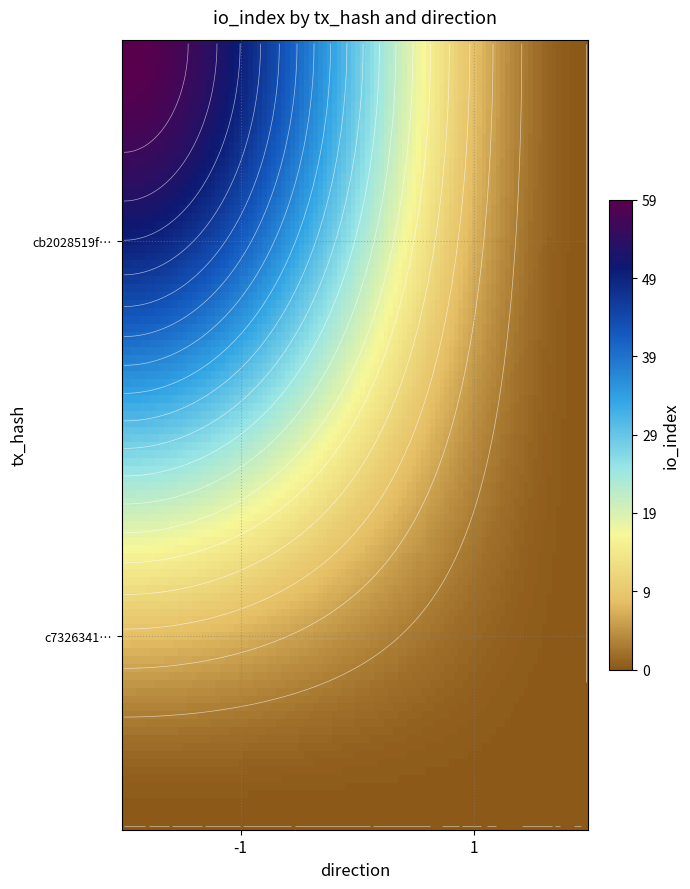

Which series has the largest range (max minus min)?

cb2028519f906690532e35bff70d3bd121705cf